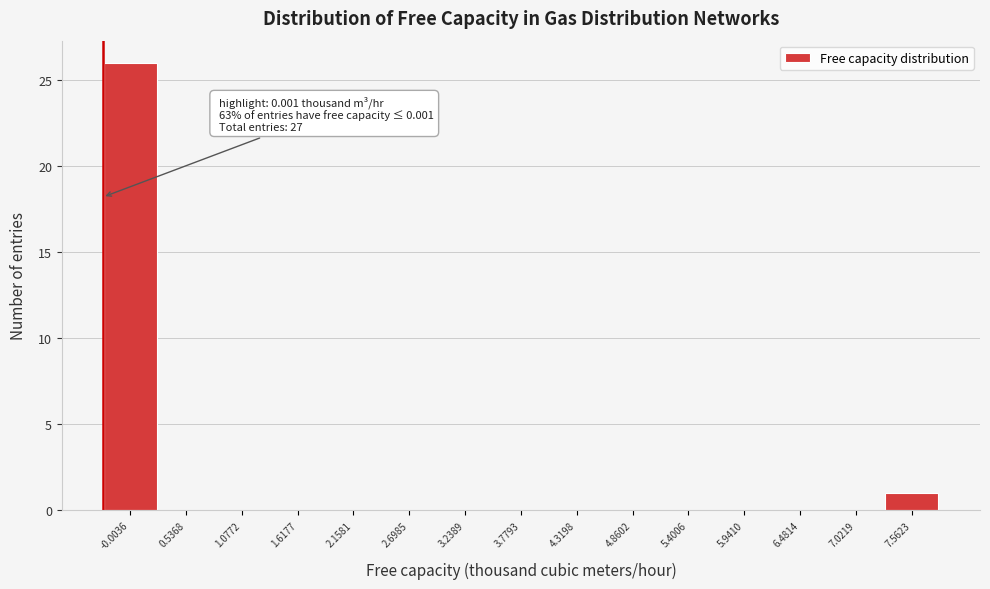

Reading left to right, what are all the values shown in this chart?

-0.0036=26	0.5368=0	1.0772=0	1.6177=0	2.1581=0	2.6985=0	3.2389=0	3.7793=0	4.3198=0	4.8602=0	5.4006=0	5.9410=0	6.4814=0	7.0219=0	7.5623=1